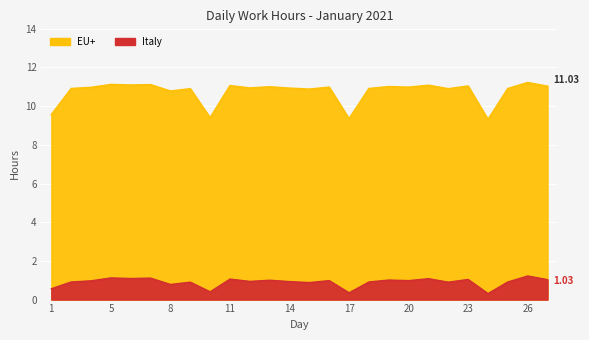

The value of EU+ at 18 is 19.4. True or false?

False